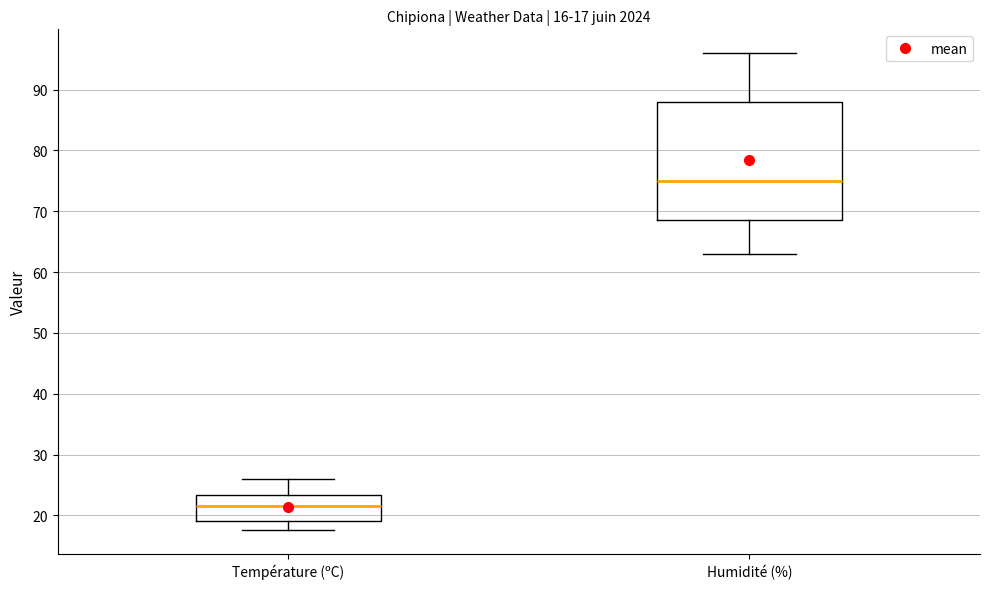

Comparing the boxes themselves (not the whiskers), which one is the tallest?

Humidité (%)